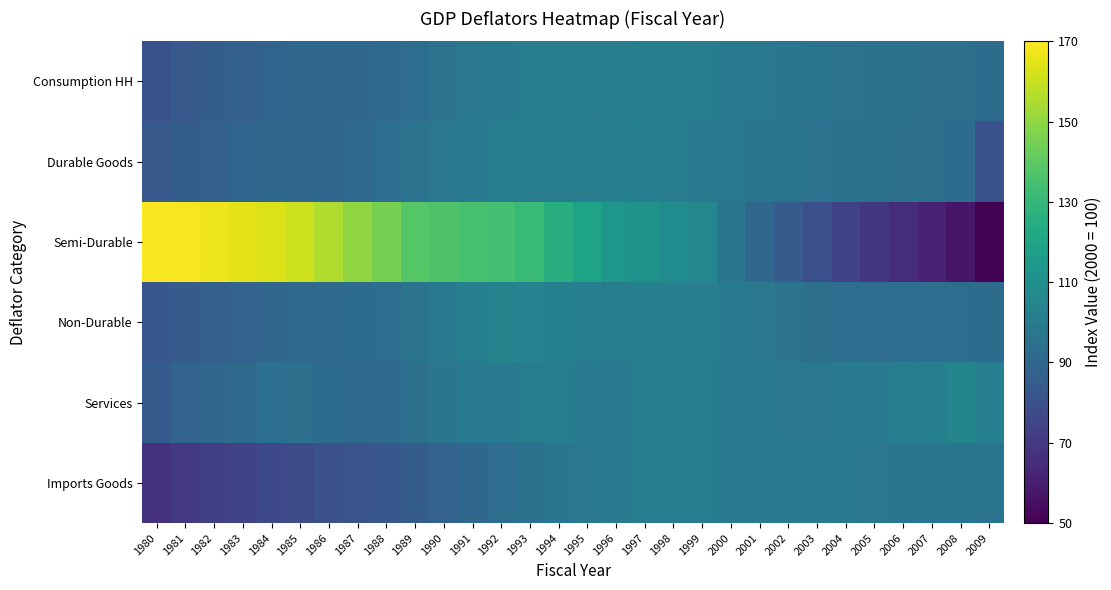

Count the number of data series in this chart.

6